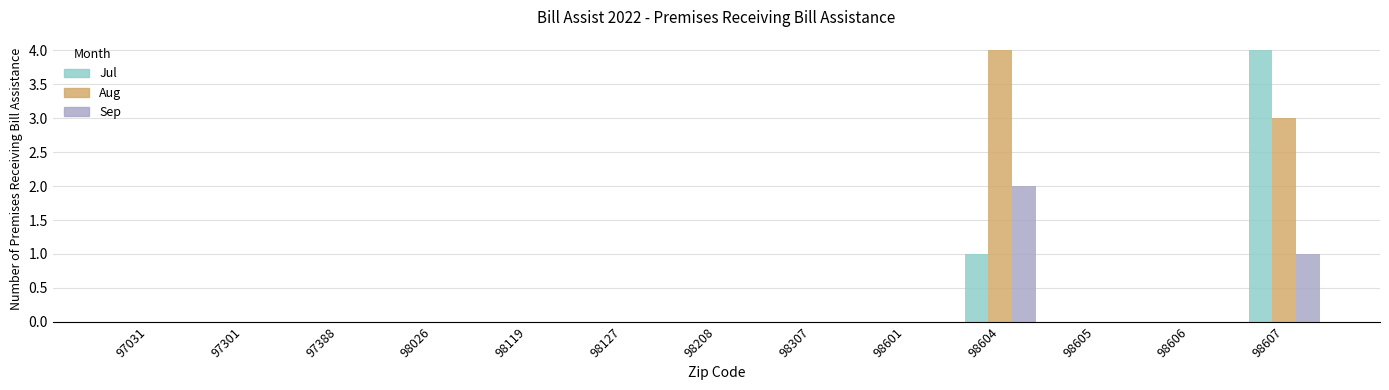

What is the greatest value displayed?

4